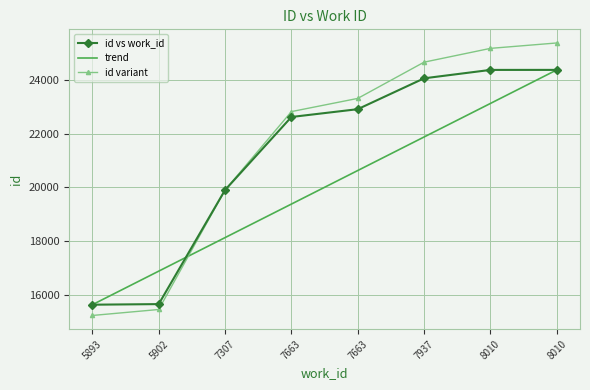

What is the difference between the highest and lowest values at 5893?

400.0